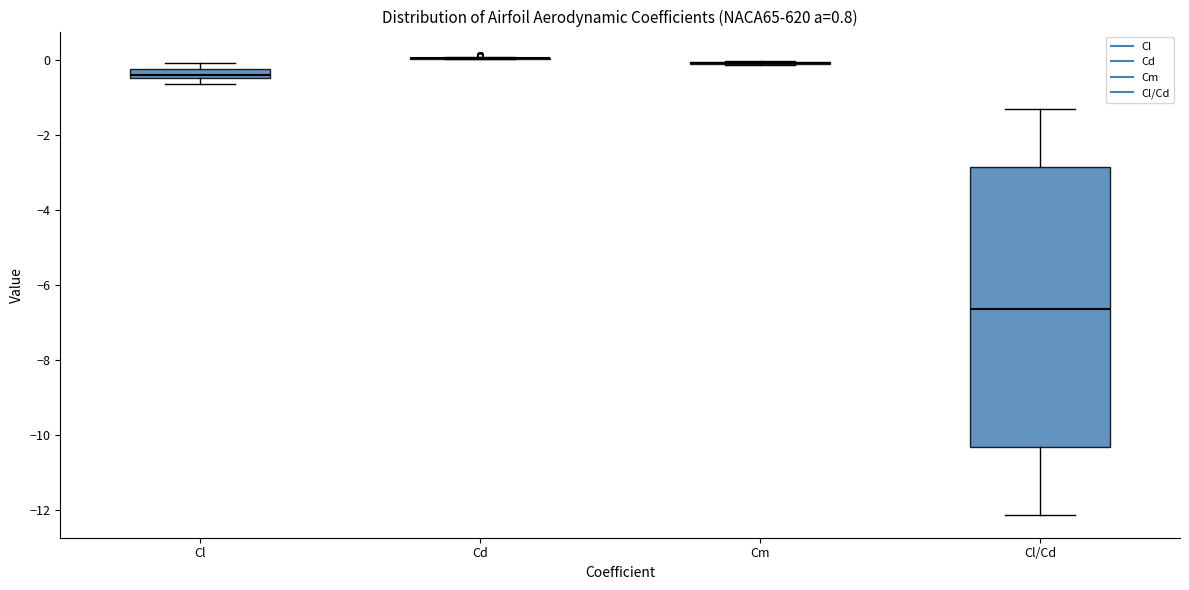

Comparing the boxes themselves (not the whiskers), which one is the tallest?

Cl/Cd